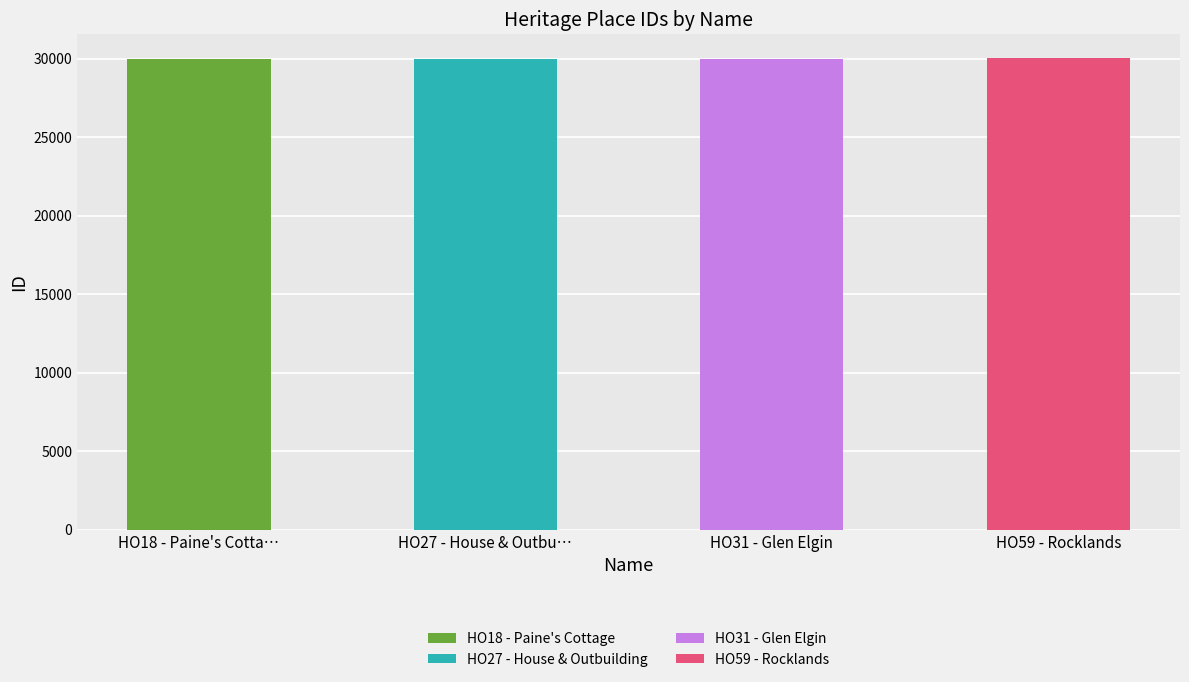

Is it true that the value at HO27 - House & Outbuilding is 14769?

False